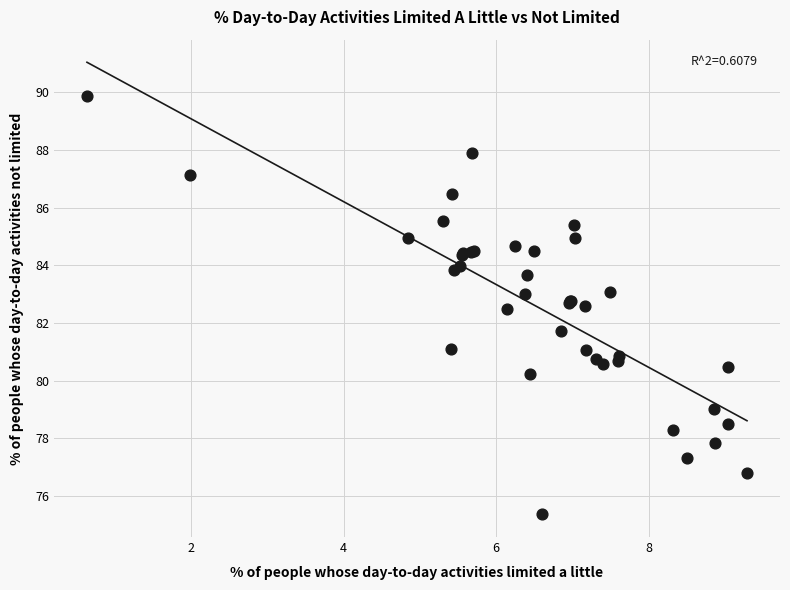

What Y value in the scatter plot is closest to 82?

81.7